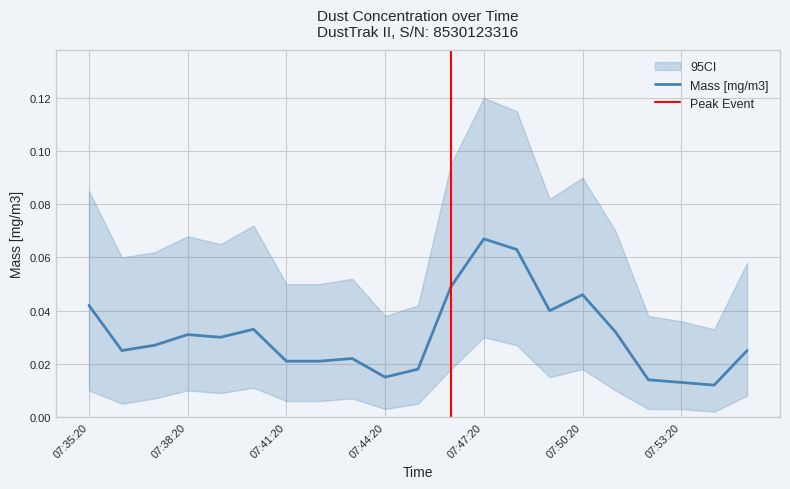

True or false: there are more than 1 points higher than both neighbors.

True